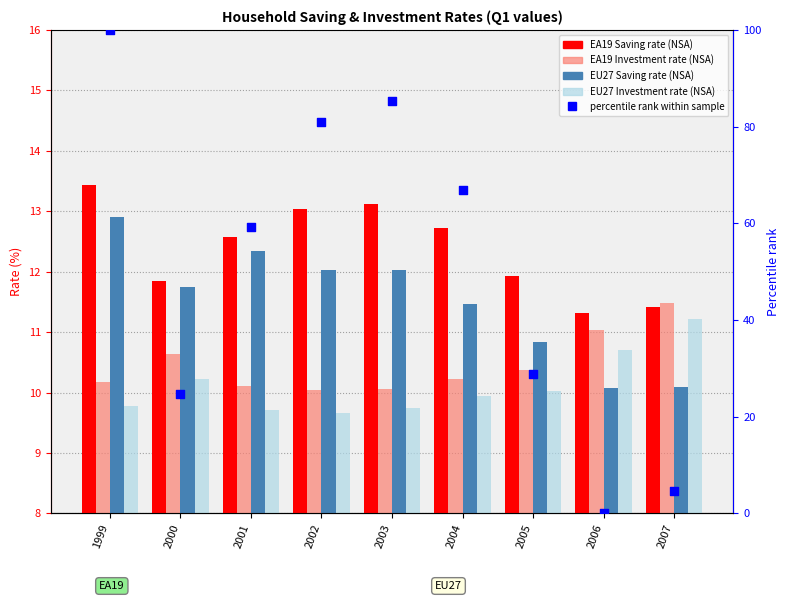

What is the total value across all series at 2005?

72.1